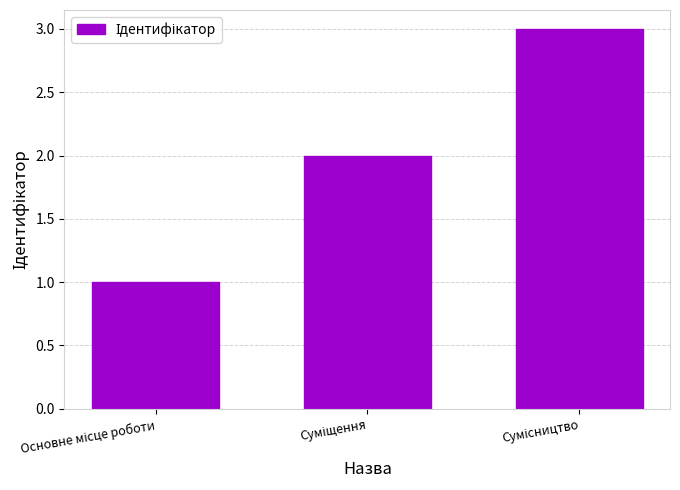

What is the greatest value displayed?

3